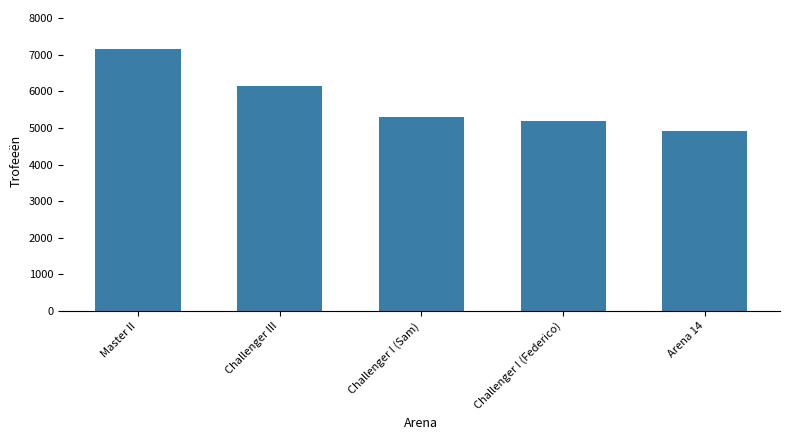

What is the change in value from Master II to Challenger I (Federico)?

-1964